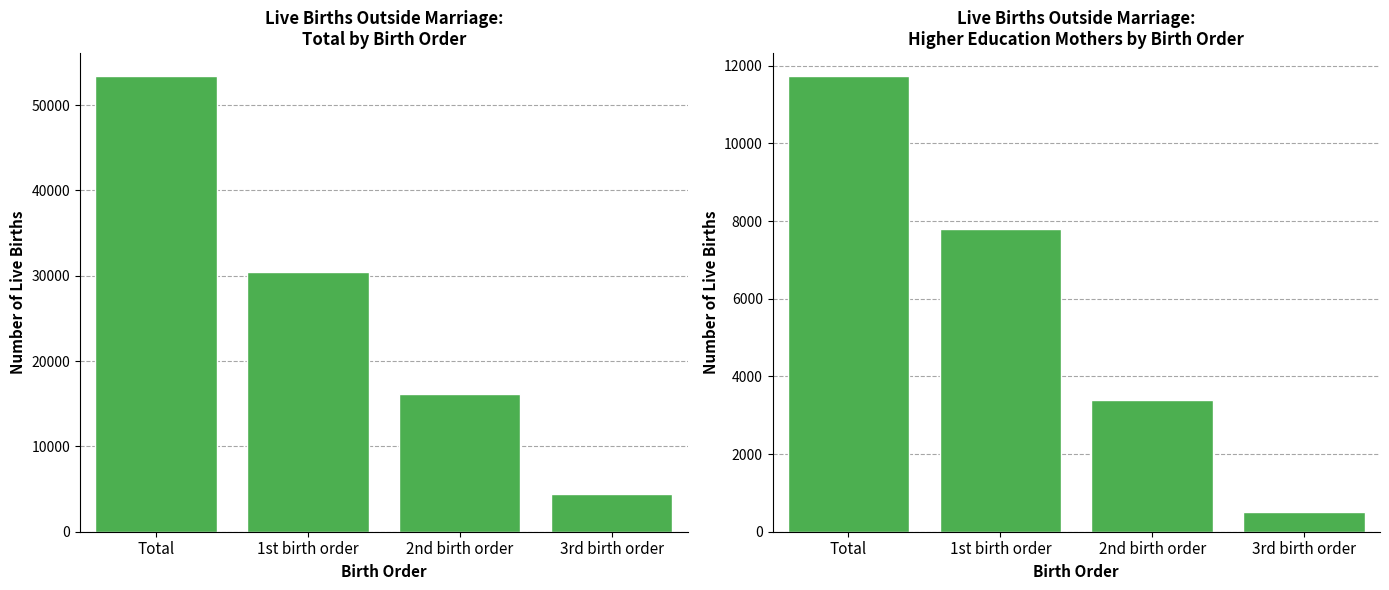

Does the chart contain any negative values?

No